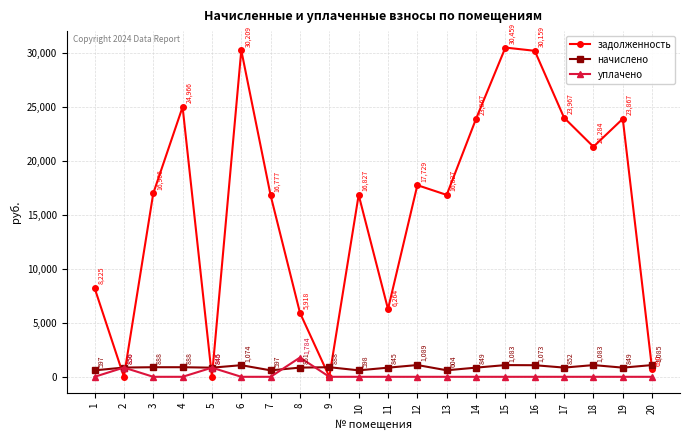

What value does the уплачено series have at 2?

856.0